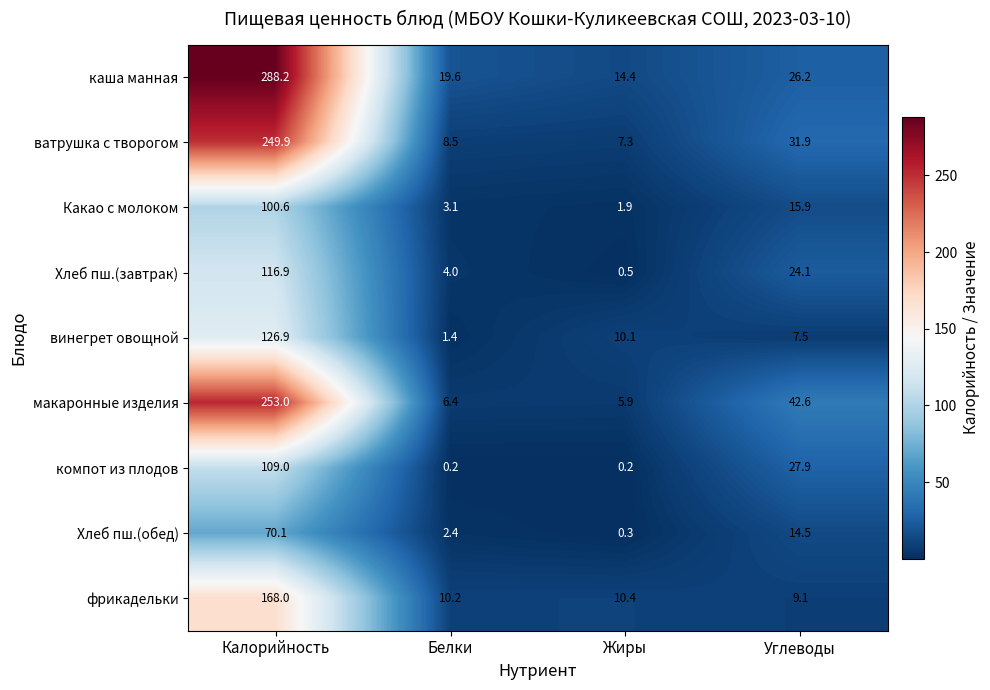

List the labels in order of Хлеб пш.(завтрак) value, smallest first.

Жиры, Белки, Углеводы, Калорийность